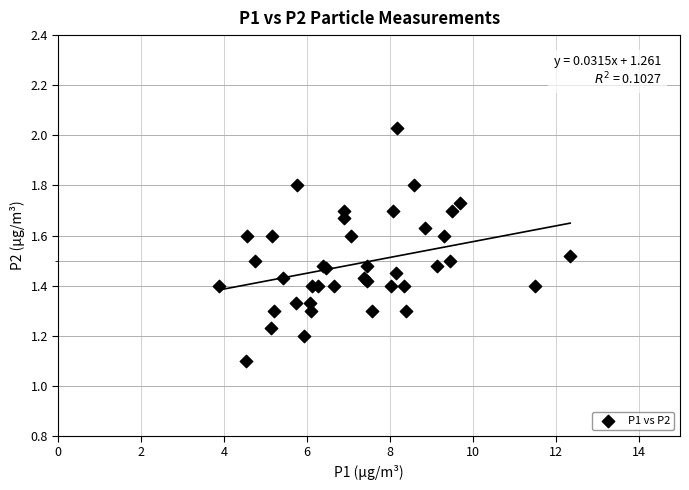

What Y value in the scatter plot is closest to 1?

1.1